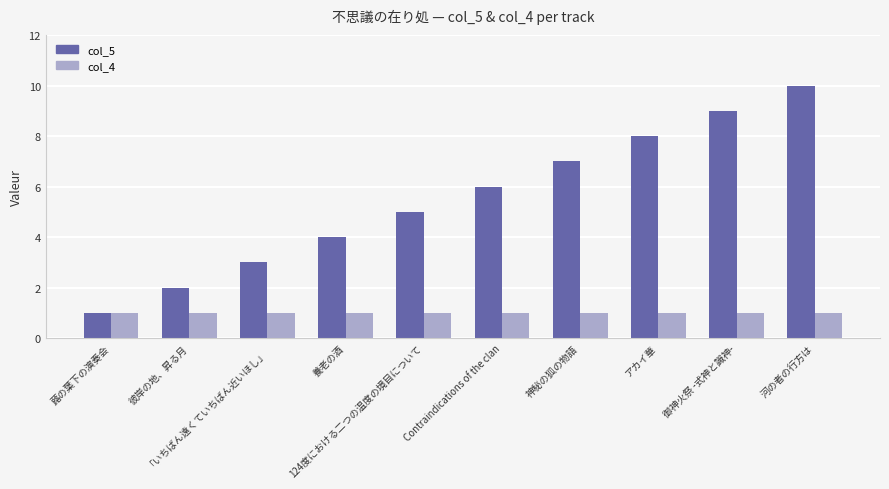

How many distinct data groups are displayed?

2